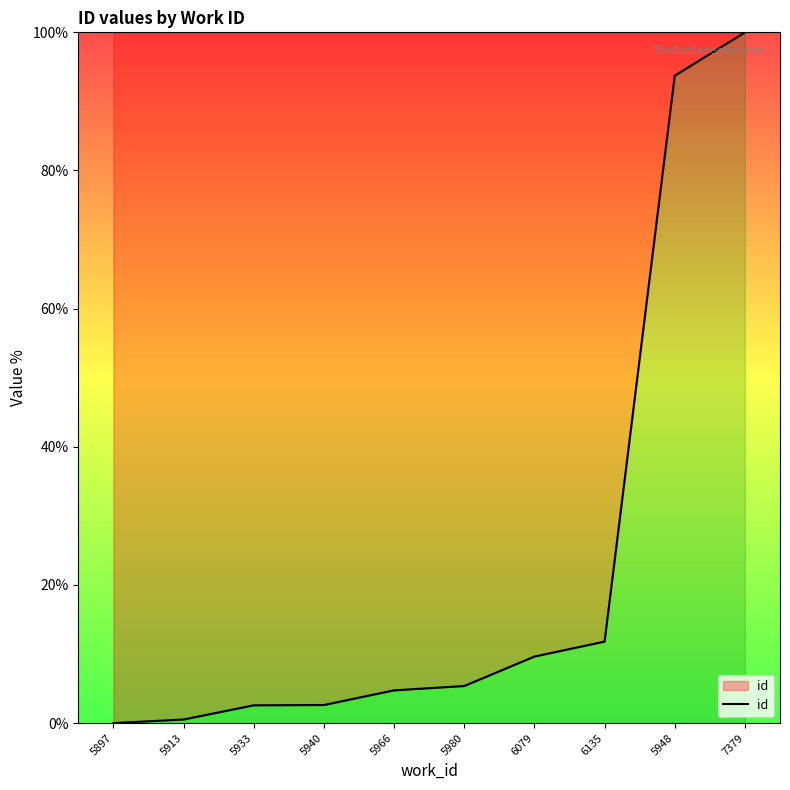

Reading left to right, extract all data points from this chart.

5897=0.0	5913=0.5	5933=2.6	5940=2.6	5966=4.7	5980=5.4	6079=9.6	6135=11.8	5948=93.7	7379=100.0